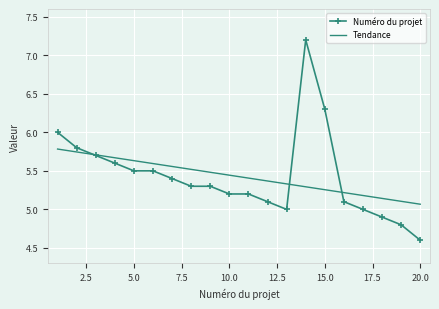

How many times do Numéro du projet and Tendance cross each other?

3